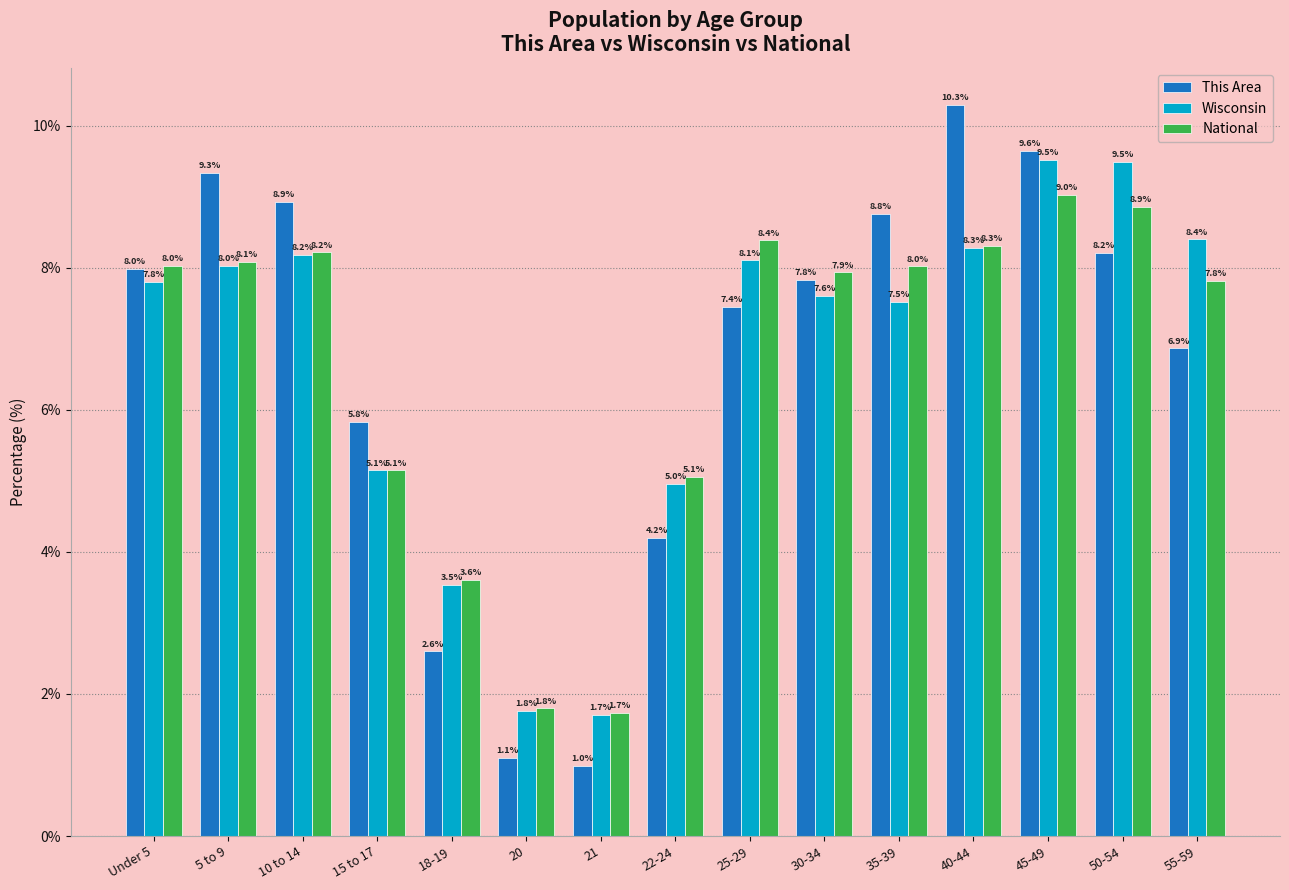

True or false: National has a value of 12.1 at 35-39.

False